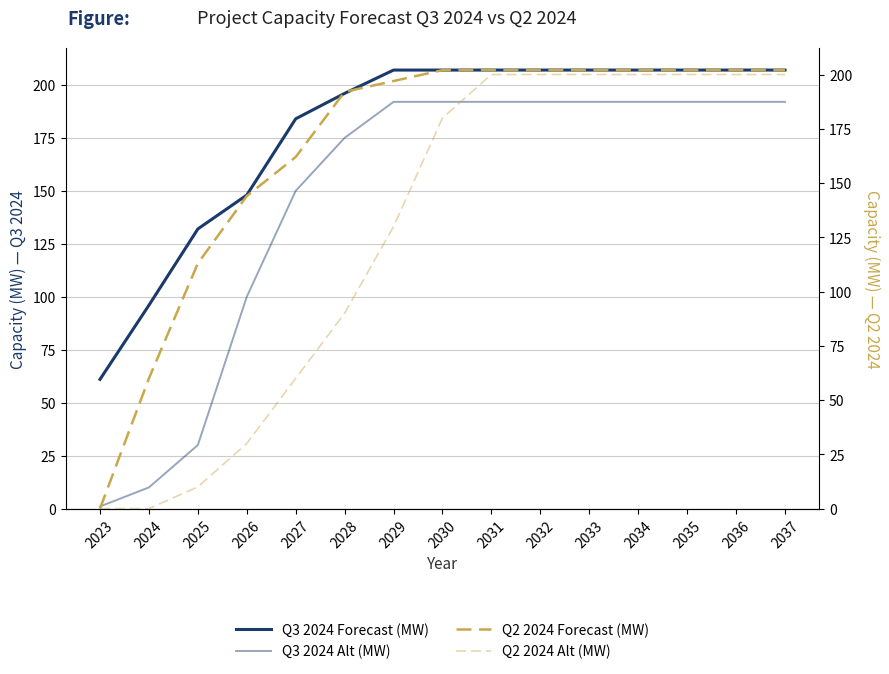

Which series changed the most between 2034 and 2036?

Q3 2024 Forecast (MW)